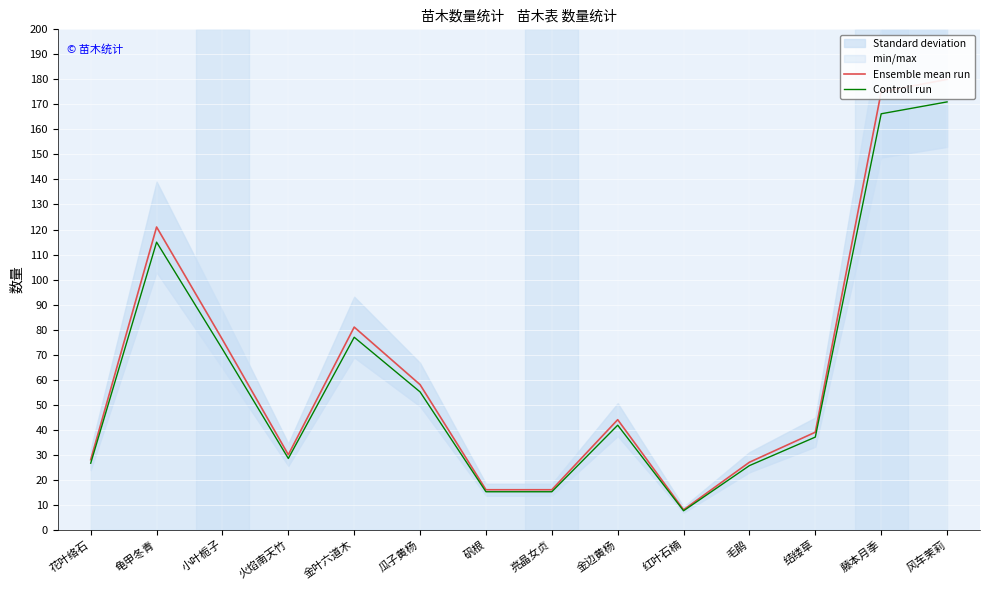

Is this an area chart (filled region under the line)?

No